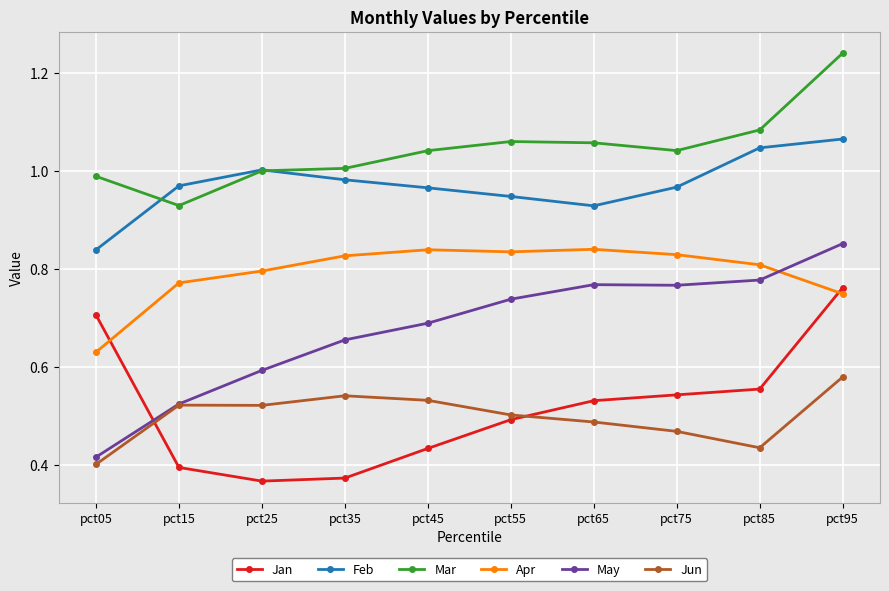

True or false: Mar and May cross at least once.

False